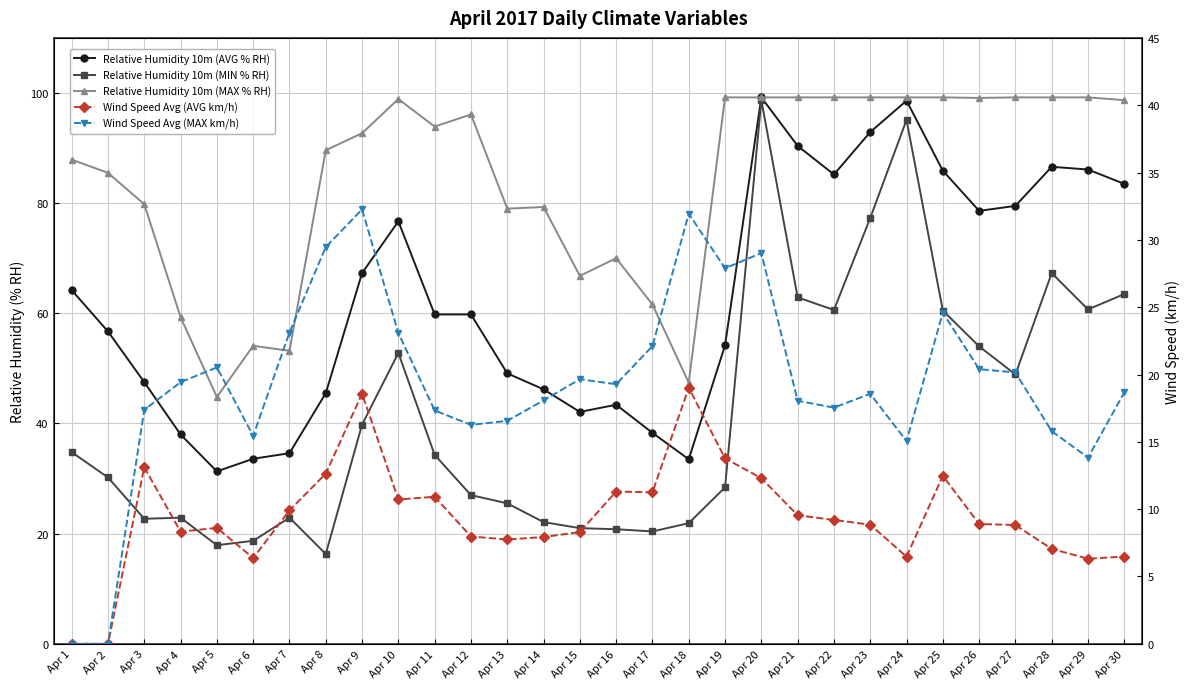

How many values in the Relative Humidity 10m (AVG % RH) series are below 59?

14